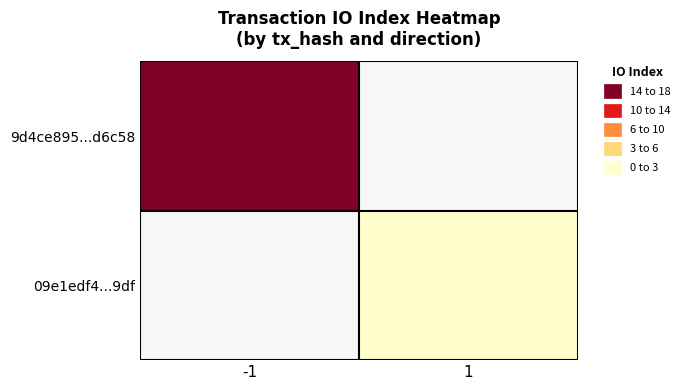

At which category does the chart reach its peak across all series?

-1